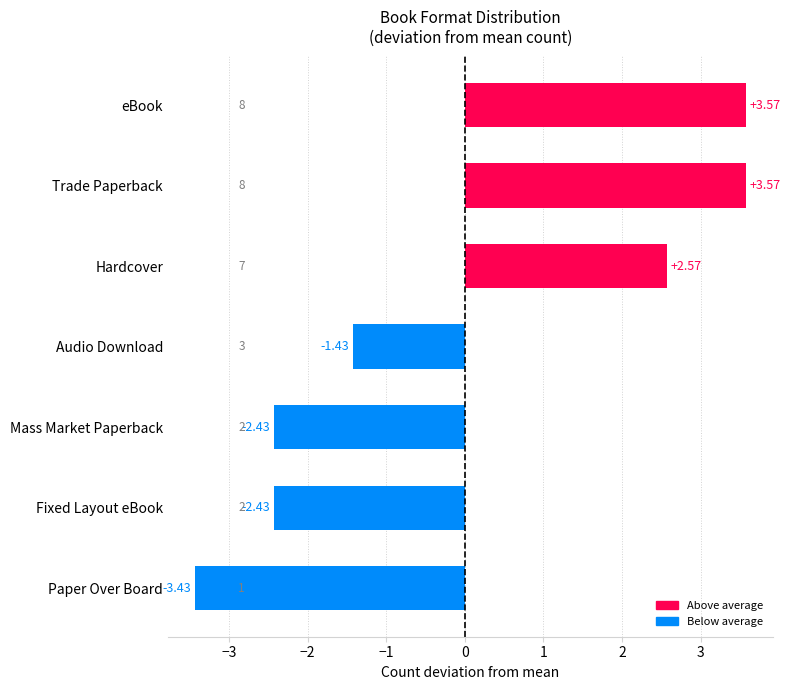

How many values exceed -1?

3